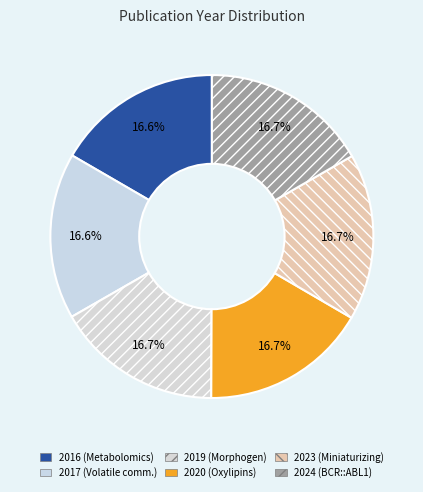

Rank the categories by value from highest to lowest.

Point-of-care BCR::ABL1
monitoring (2024), Miniaturizing chemistry
and biology (2023), Fungal oxylipins
(2020), User-defined morphogen
patterning (2019), Microbial volatile
communication (2017), Microbial metabolomics
(2016)